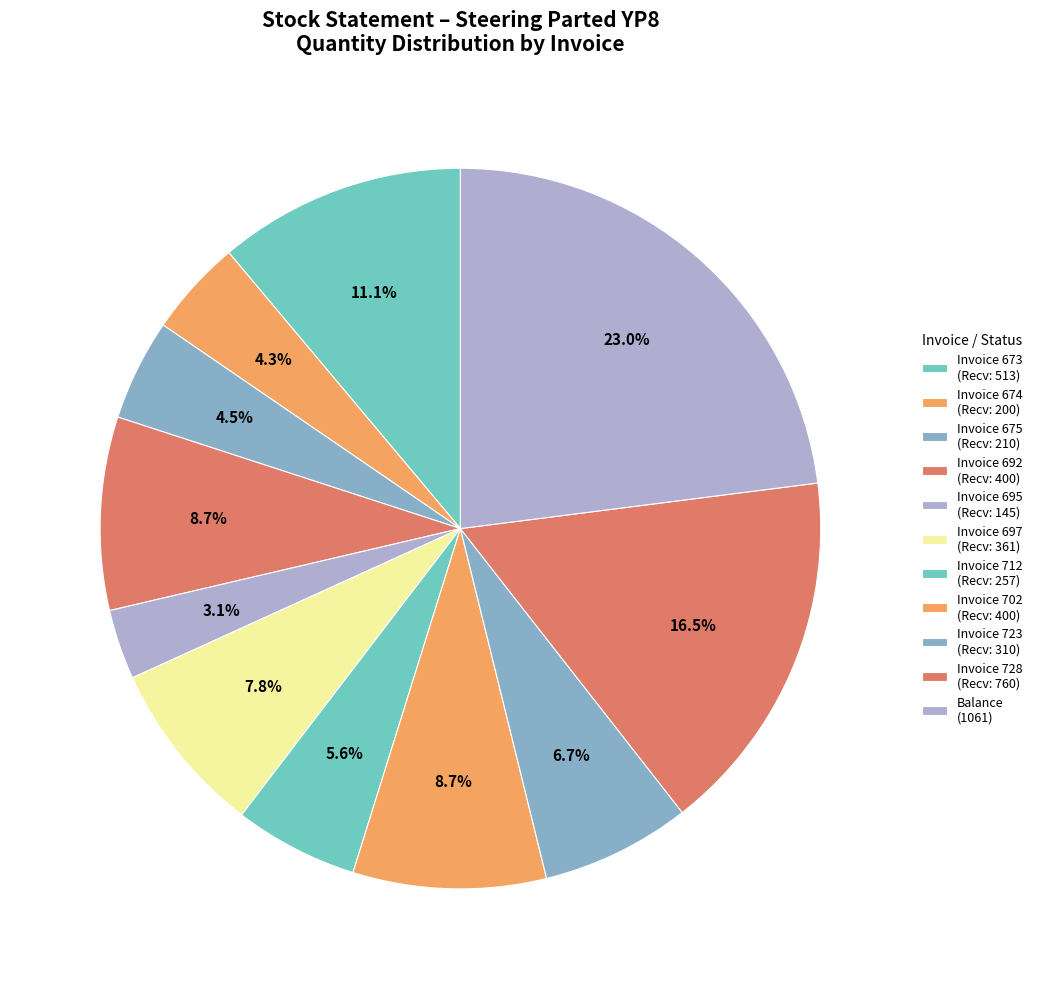

How many slices are in this pie chart?

11